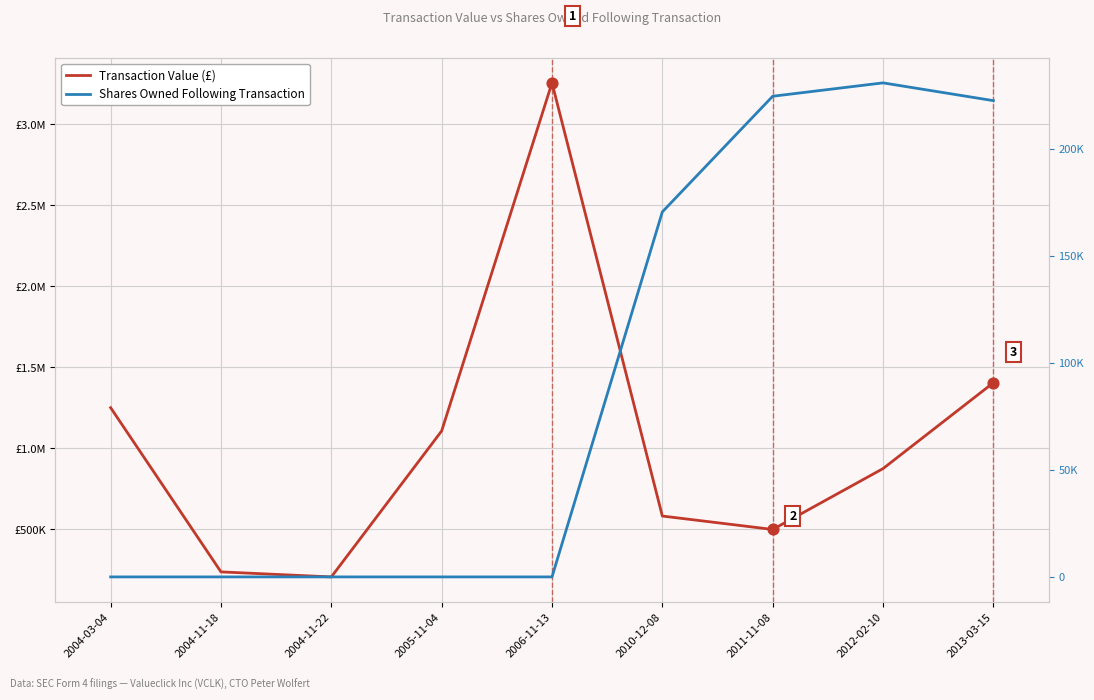

Is the value of Shares Owned Following Transaction at 2004-11-22 greater than the value of Transaction Value (£) at 2013-03-15?

No